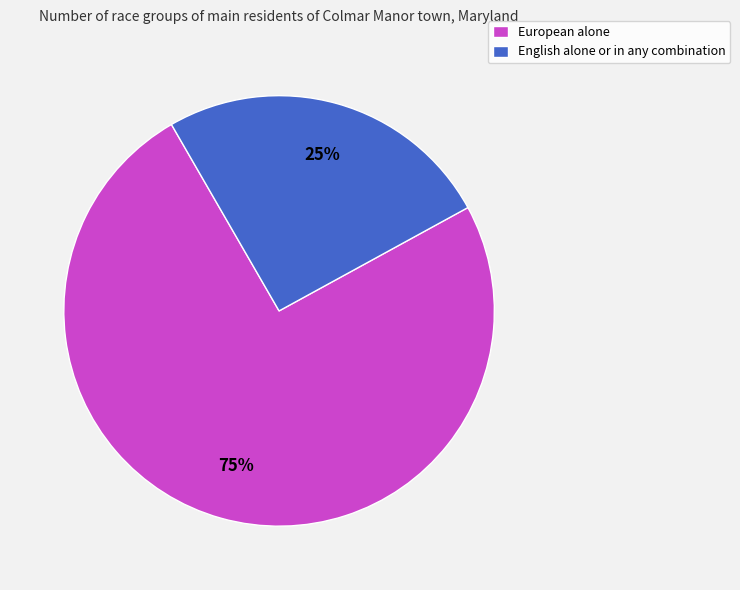

To the nearest percent, what is the combined percentage of European alone and English alone or in any combination?

100%